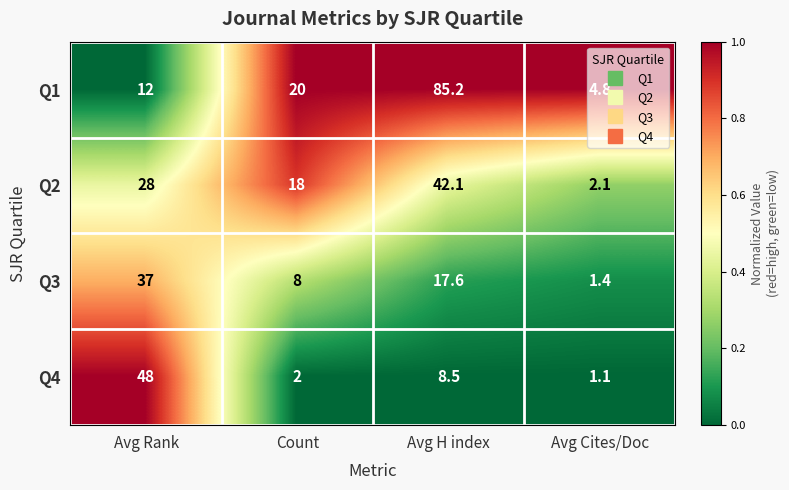

What is the greatest value displayed?

85.2